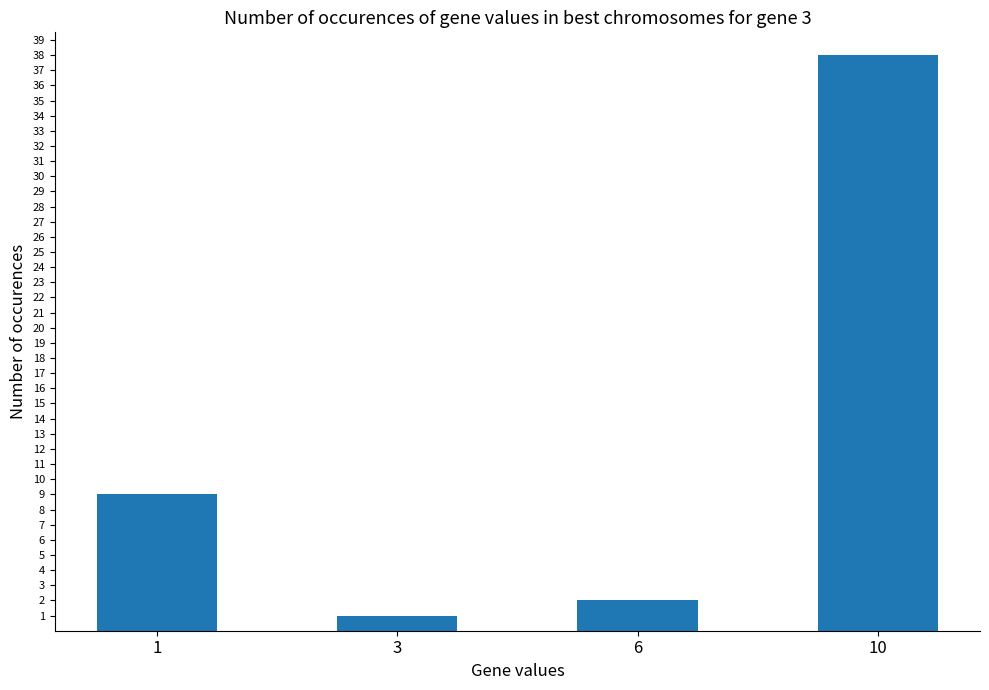

Approximately how many times larger is the value at 10 compared to 1?

4.2